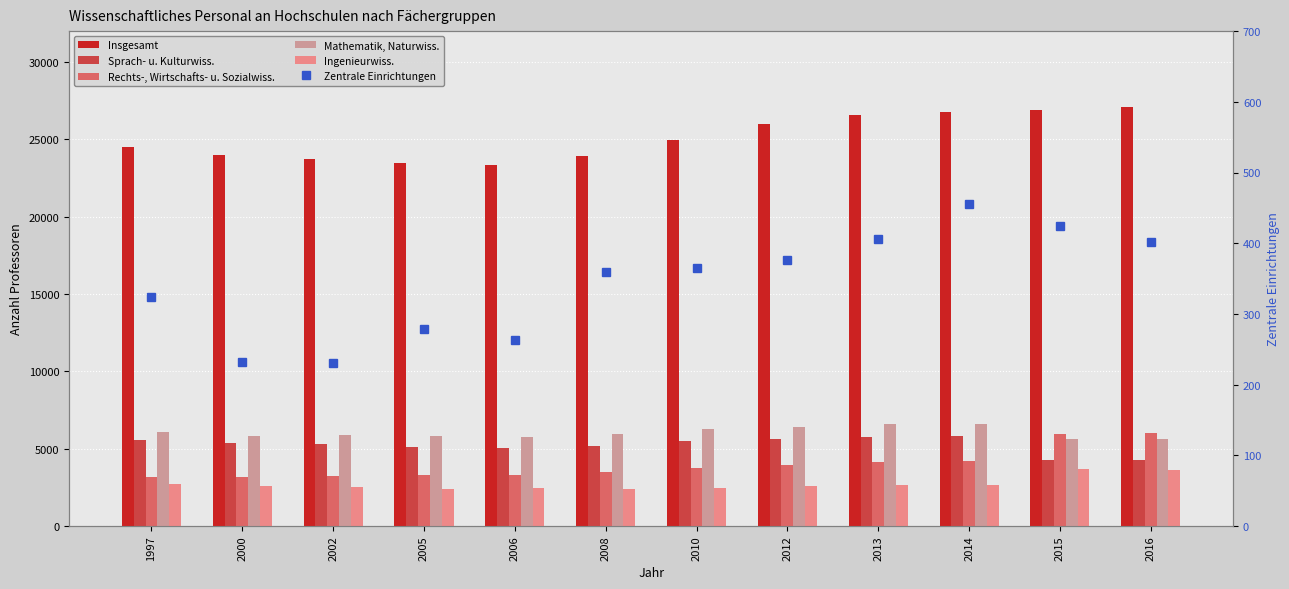

What is the value of the Insgesamt bar at the 3rd from the left?

23739